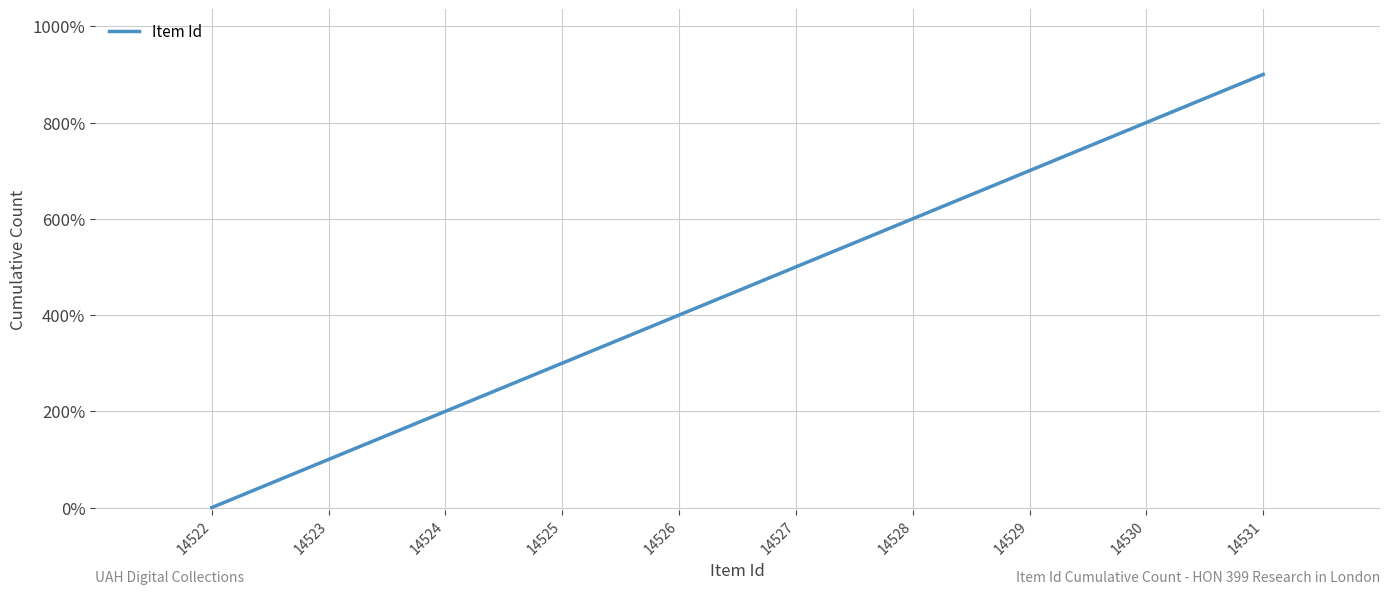

What value does the data have at 14527?

500